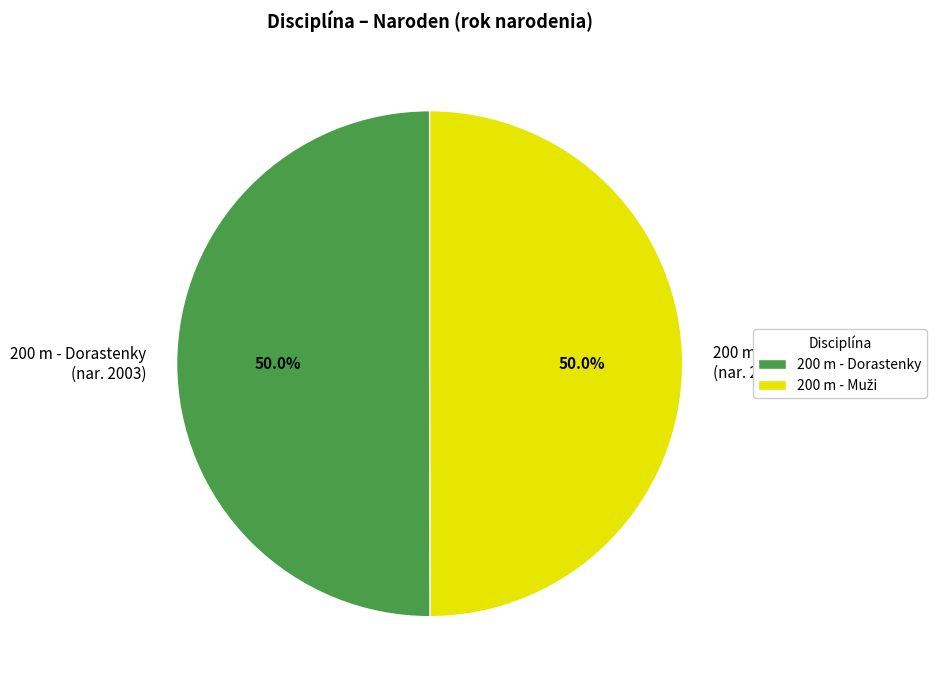

How much of the chart is everything except 200 m - Dorastenky (nar. 2003)?

50.0%